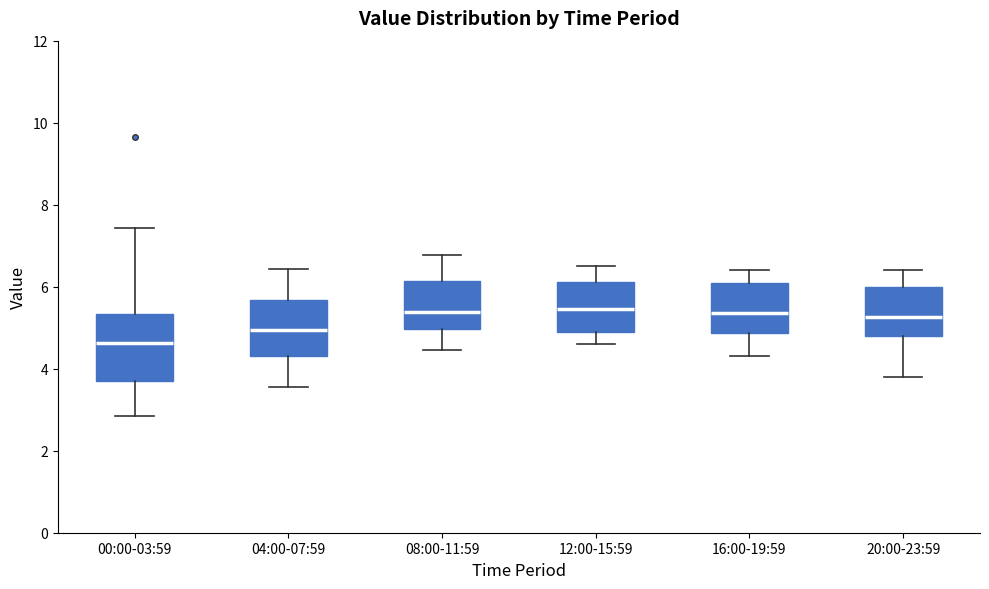

Reading left to right, read every box against the y-axis: the position of its median line, the range the box covers, and the ends of its whiskers. The values are not printed on the chart, so give them approximately, as read against the axis.

00:00-03:59: median 4.6, box 3.8 to 5.4, whiskers 2.8 to 7.4
04:00-07:59: median 5.0, box 4.4 to 5.6, whiskers 3.6 to 6.4
08:00-11:59: median 5.4, box 5.0 to 6.2, whiskers 4.4 to 6.8
12:00-15:59: median 5.4, box 5.0 to 6.2, whiskers 4.6 to 6.6
16:00-19:59: median 5.4, box 4.8 to 6.2, whiskers 4.4 to 6.4
20:00-23:59: median 5.2, box 4.8 to 6.0, whiskers 3.8 to 6.4